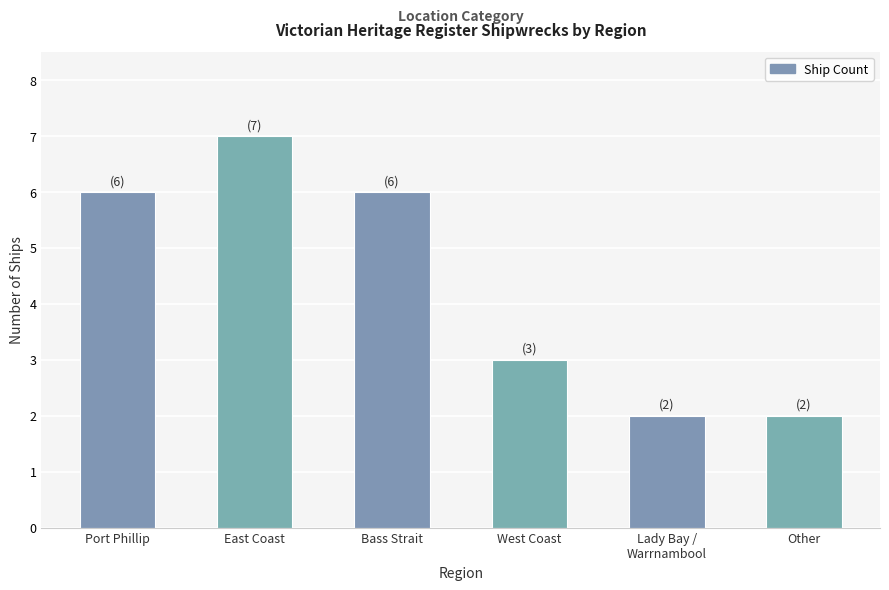

Reading left to right, what are all the values shown in this chart?

Port Phillip=6	East Coast=7	Bass Strait=6	West Coast=3	Lady Bay /
Warrnambool=2	Other=2